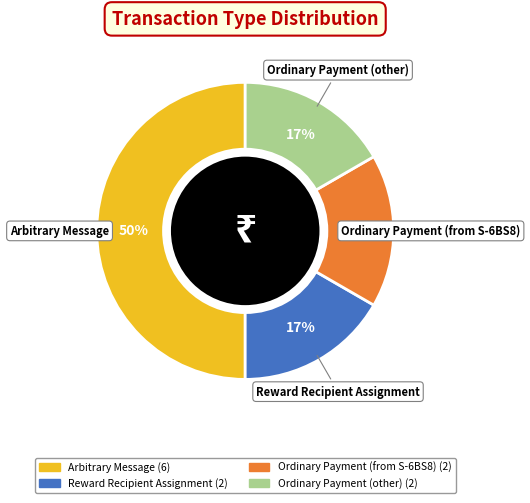

What percentage is the Reward Recipient Assignment slice, to the nearest percent?

17%